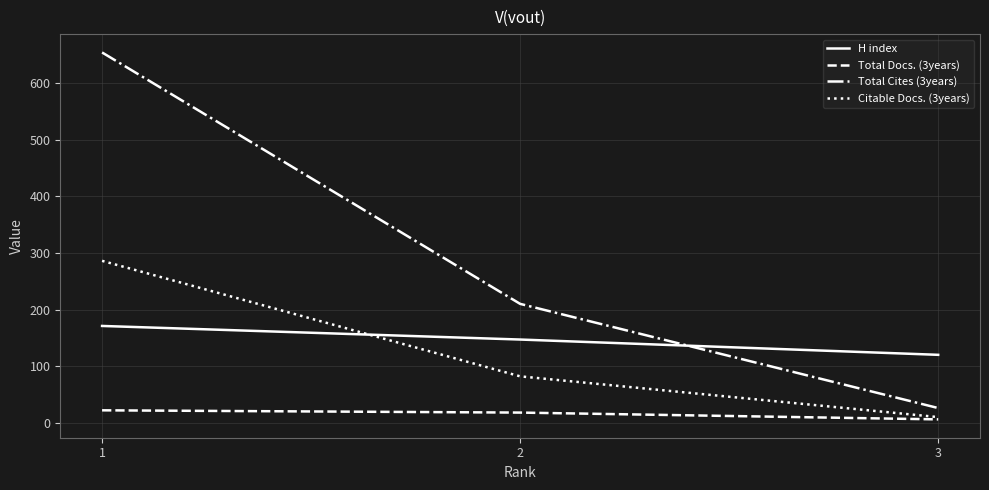

At which label does Total Docs. (3years) first exceed 18?

1